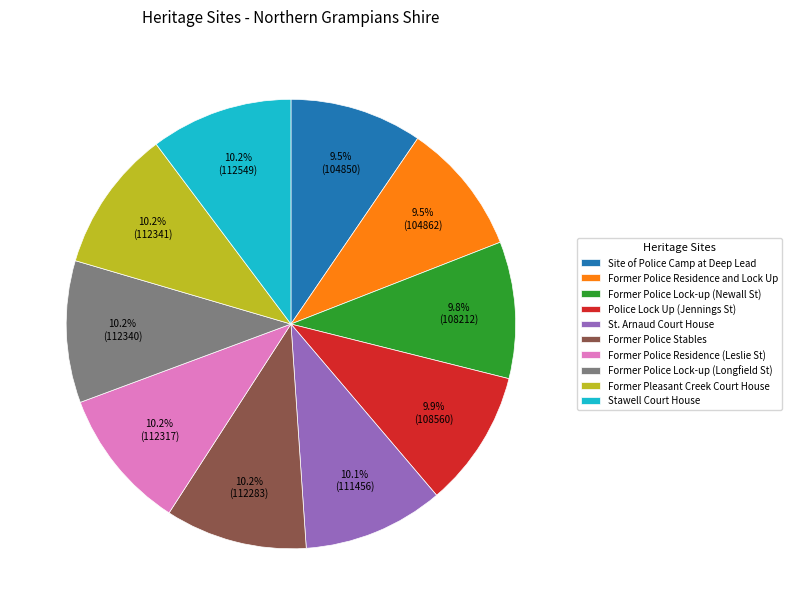

To the nearest percent, what percentage of the pie is Former Police Stables?

10%